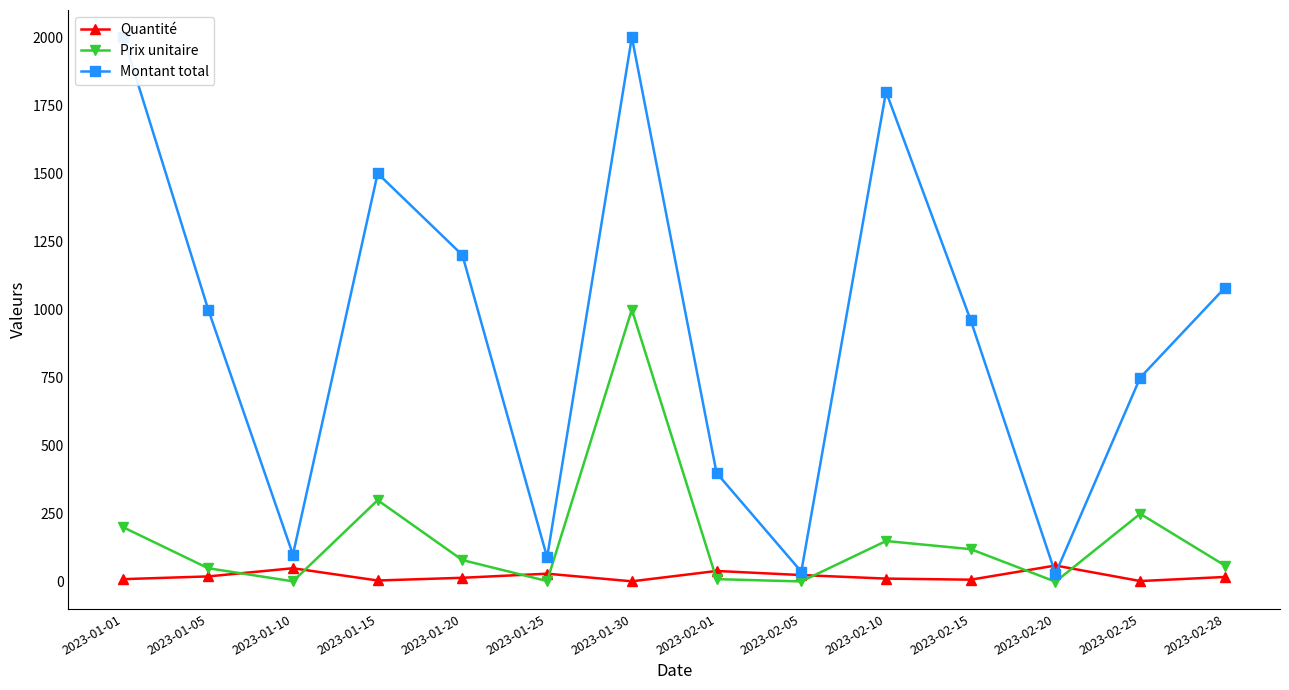

At which label does Montant total first exceed 1000?

2023-01-01